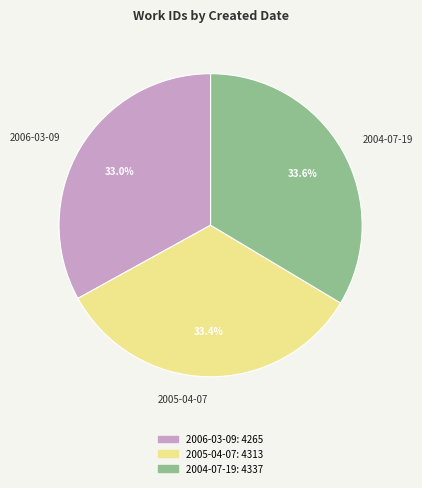

What is the ratio of the value at 2006-03-09 to the value at 2005-04-07?

1.0